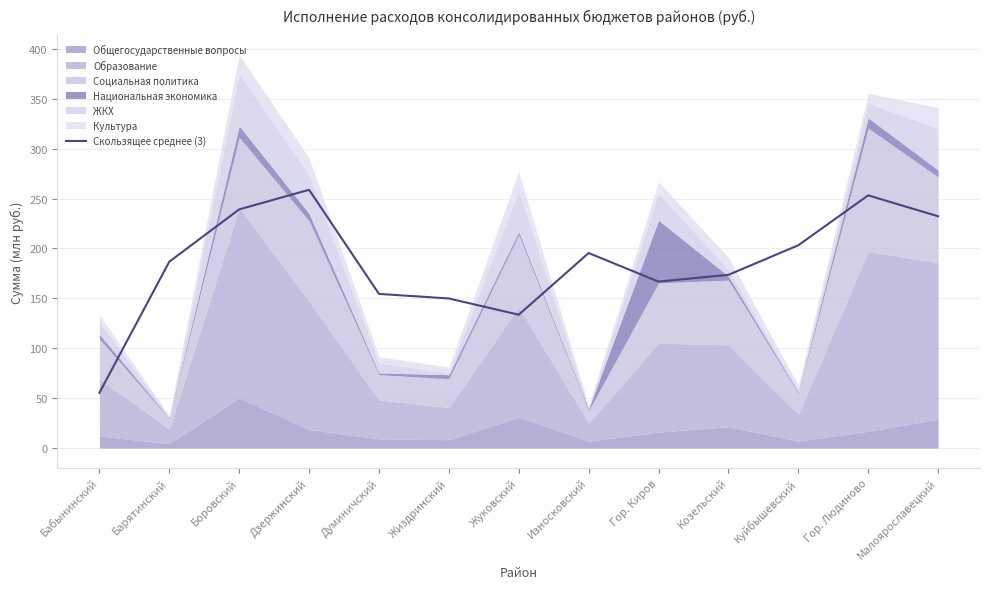

Approximately how many times larger is the value at Гор. Киров compared to Дзержинский?

0.6